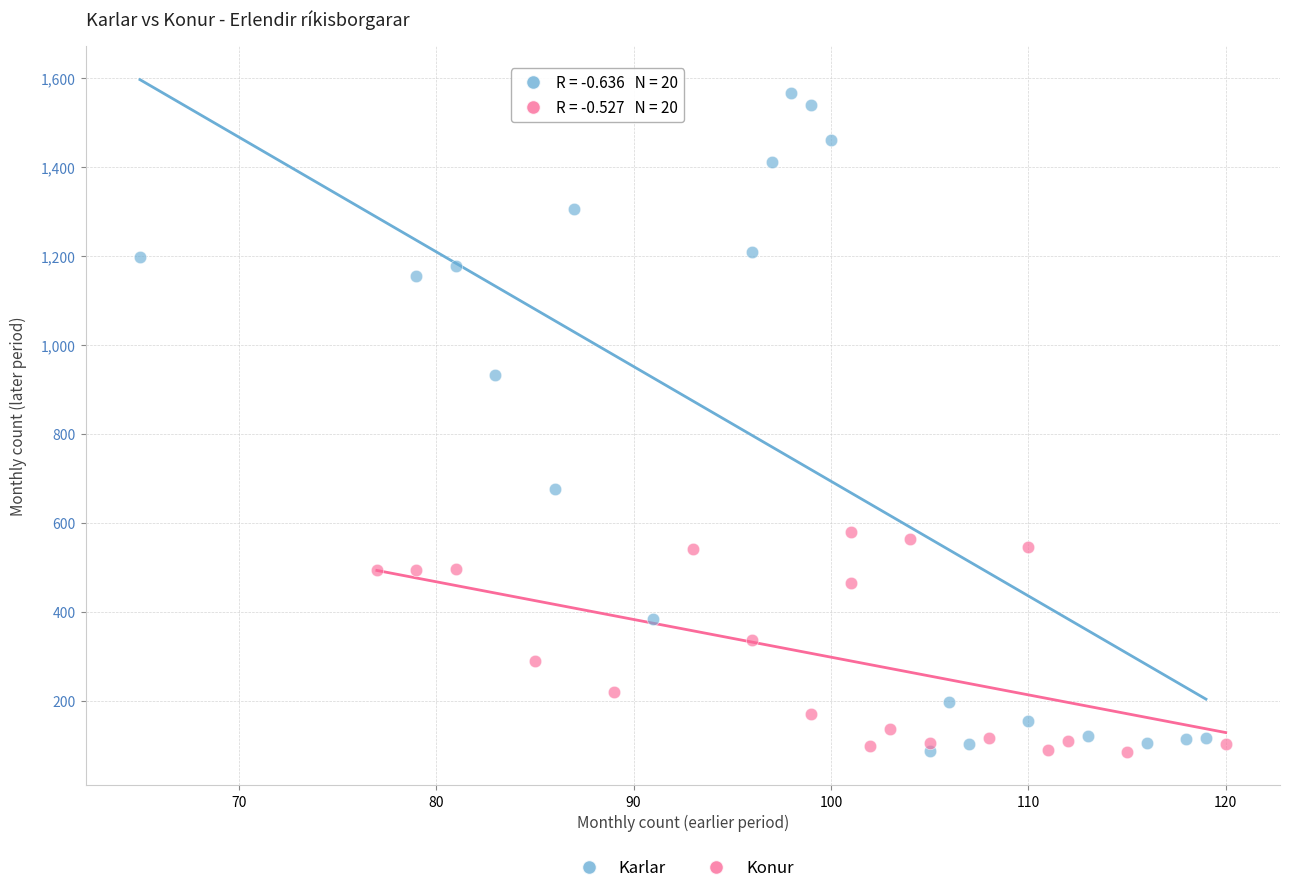

Which series has the widest spread of Y values?

Karlar